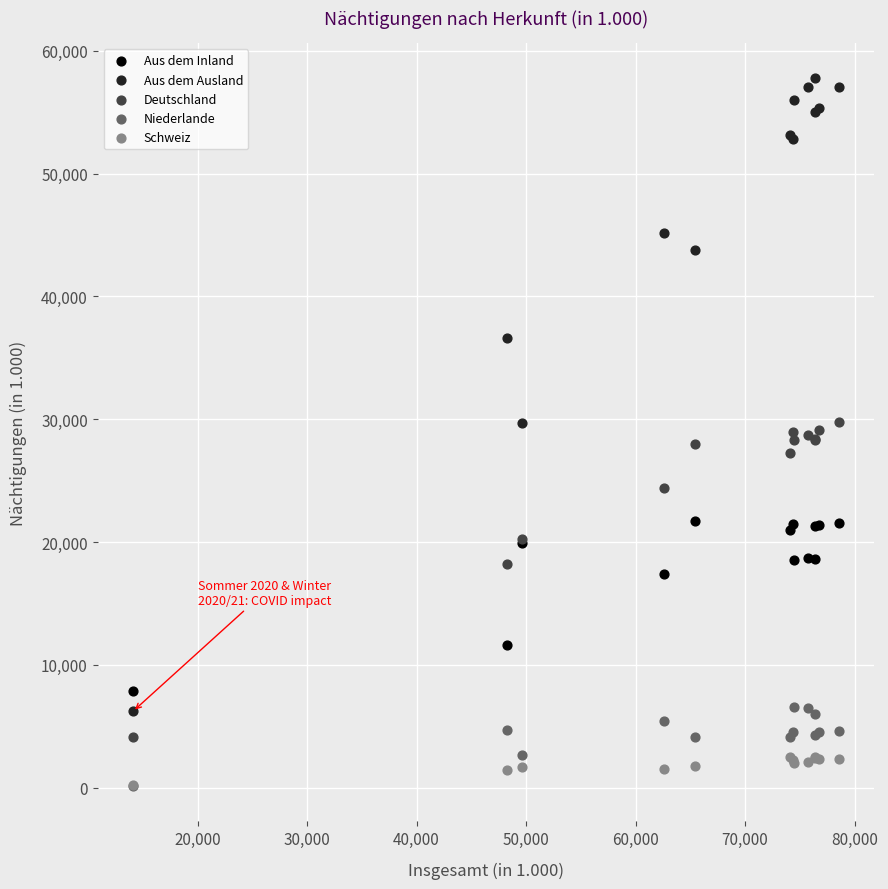

What are all the series names shown in the legend?

Aus dem Inland, Aus dem Ausland, Deutschland, Niederlande, Schweiz